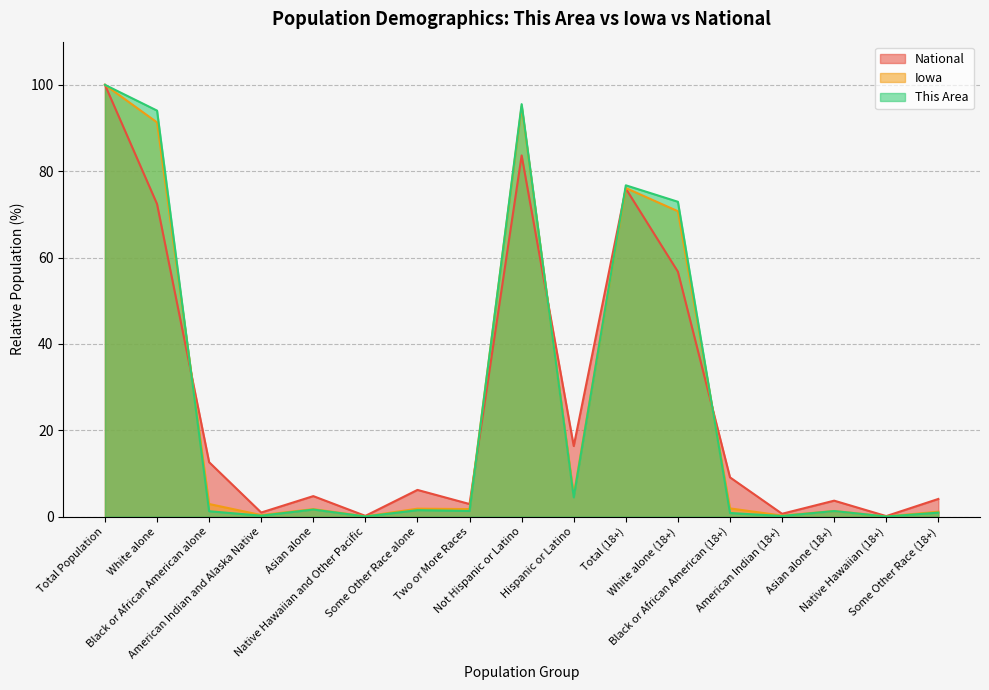

What are all the series names shown in the legend?

National, Iowa, This Area